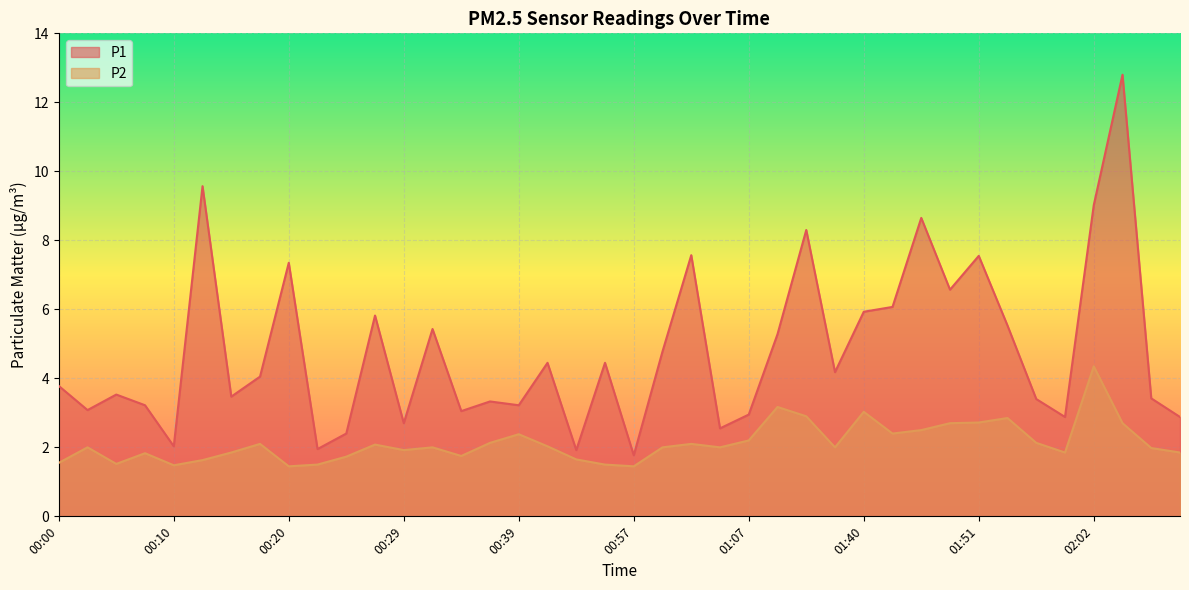

What is the minimum value shown in the chart?

1.4